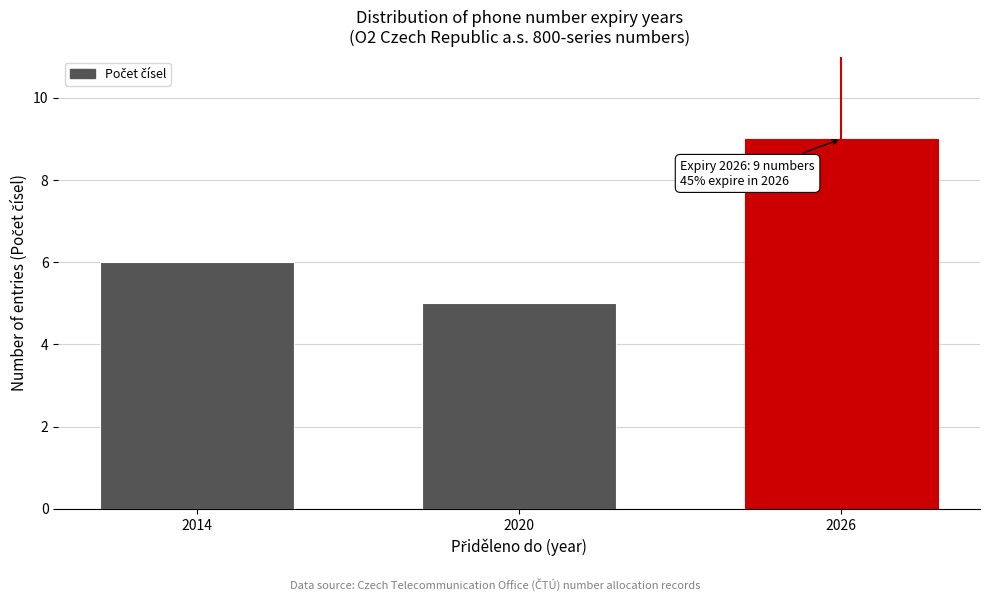

Reading left to right, transcribe all the data shown in this chart.

2014=6	2020=5	2026=9